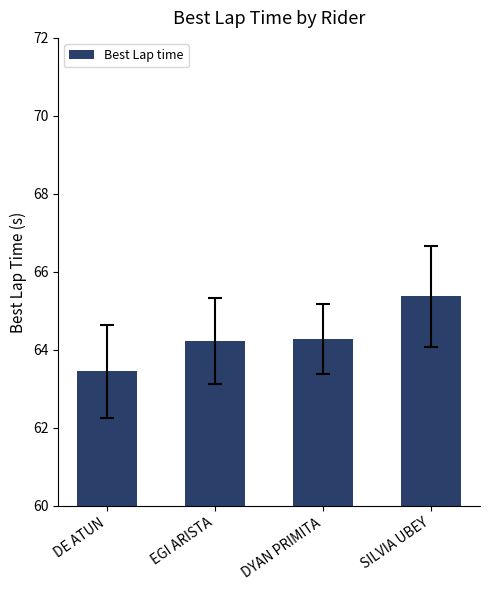

The chart shows a value of 65.4 at SILVIA UBEY. True or false?

True